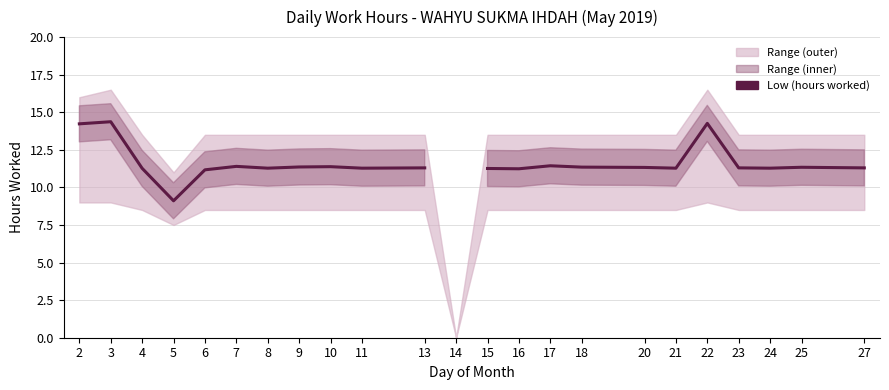

List the labels in order of value, smallest first.

5, 6, 16, 15, 4, 8, 11, 21, 24, 13, 23, 27, 20, 25, 18, 9, 10, 7, 17, 2, 22, 3, 14